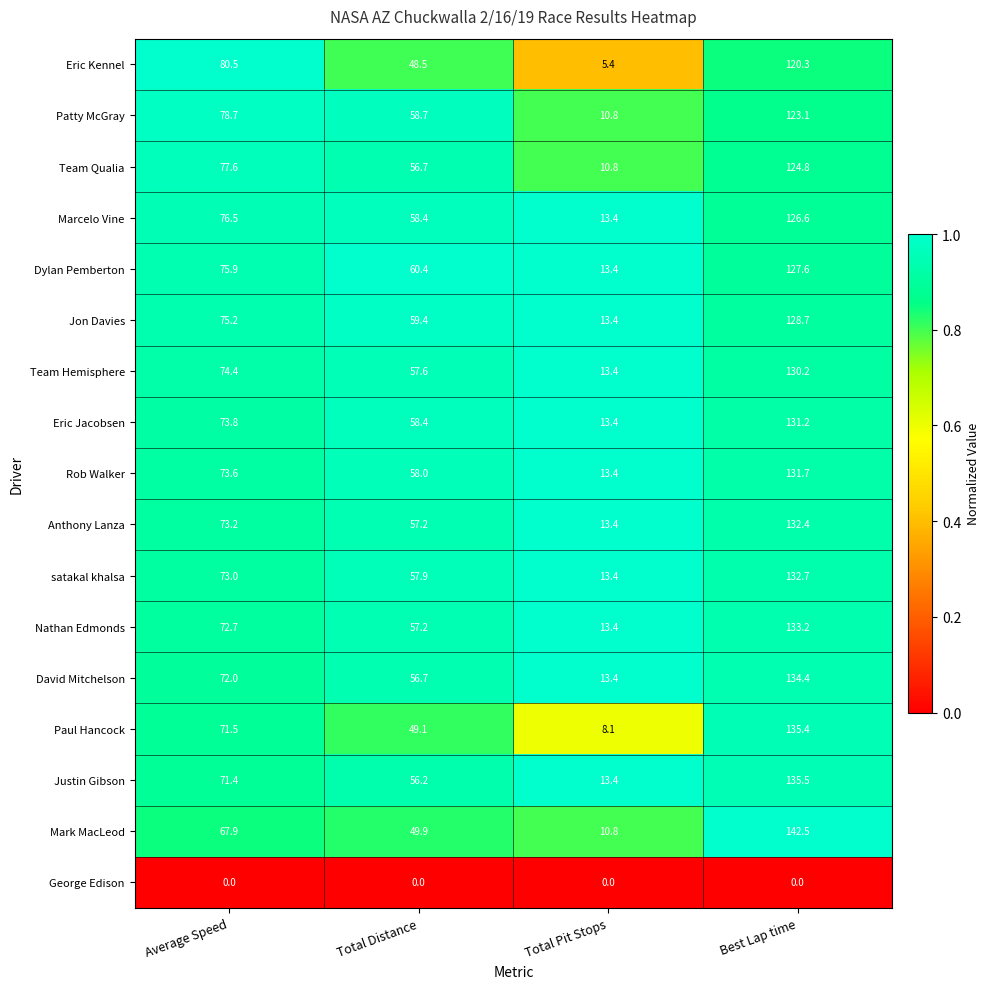

Between Average Speed and Total Distance, which series saw the biggest shift?

Eric Kennel